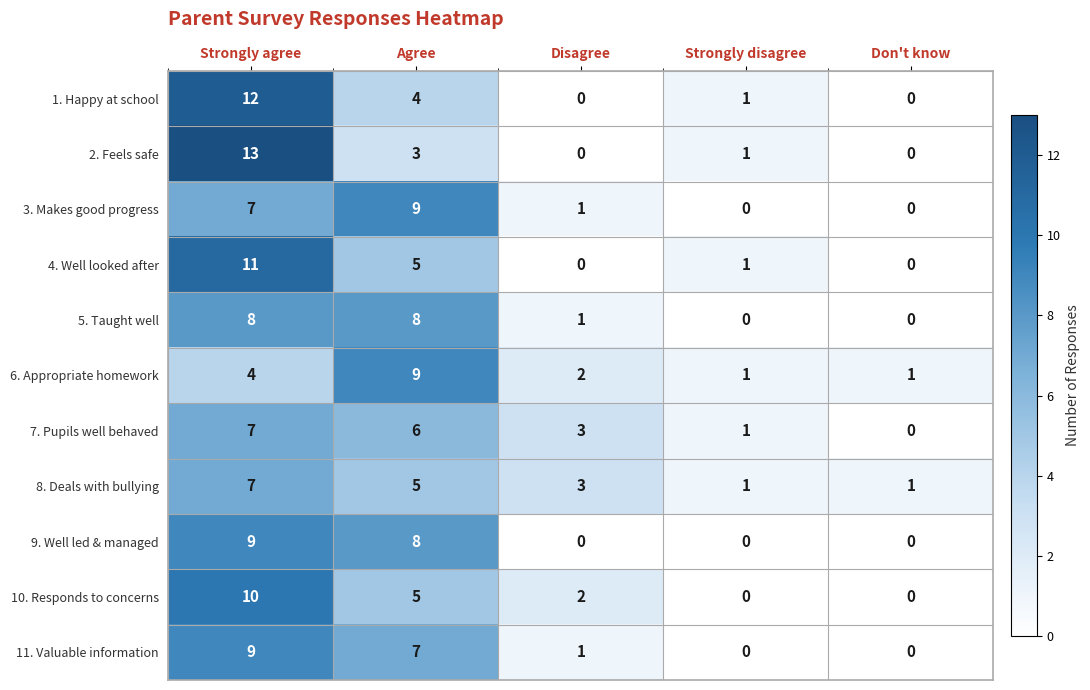

True or false: 2. Feels safe has a value of 19 at Strongly agree.

False